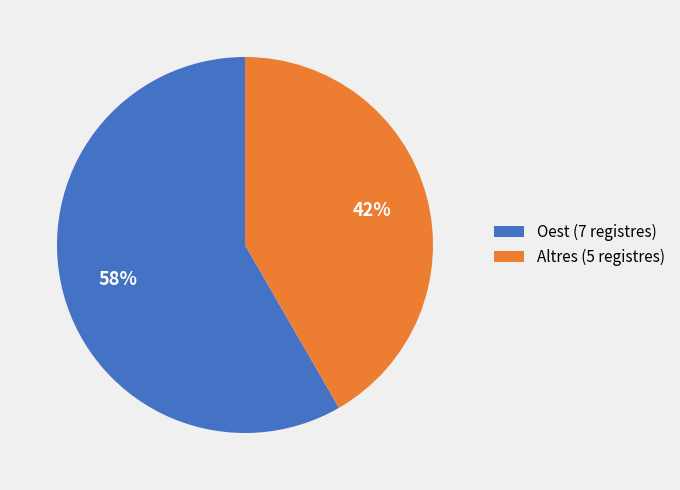

Does Oest (7 registres) represent more than half of the total?

Yes